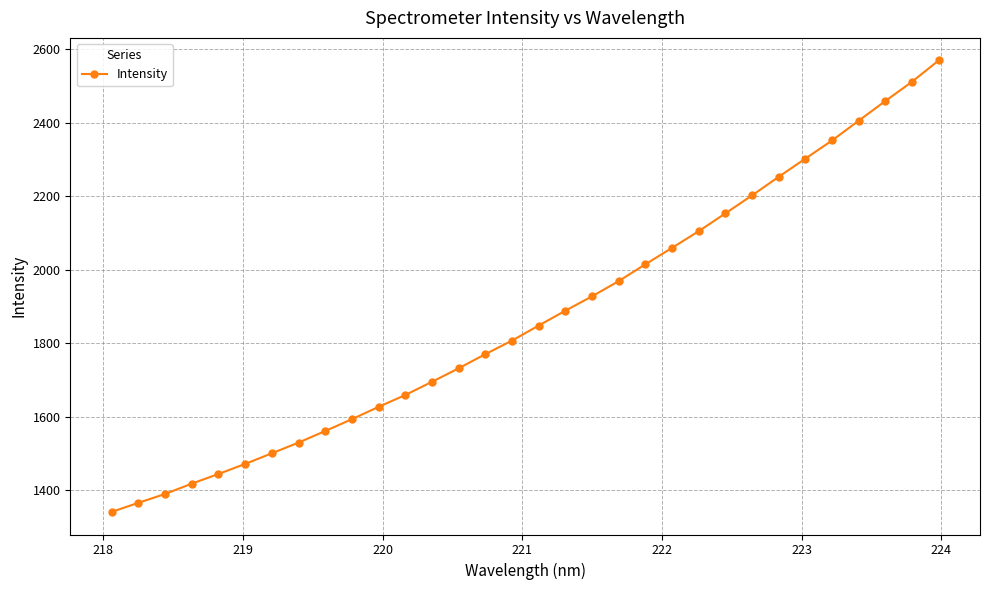

Is this an area chart (filled region under the line)?

No